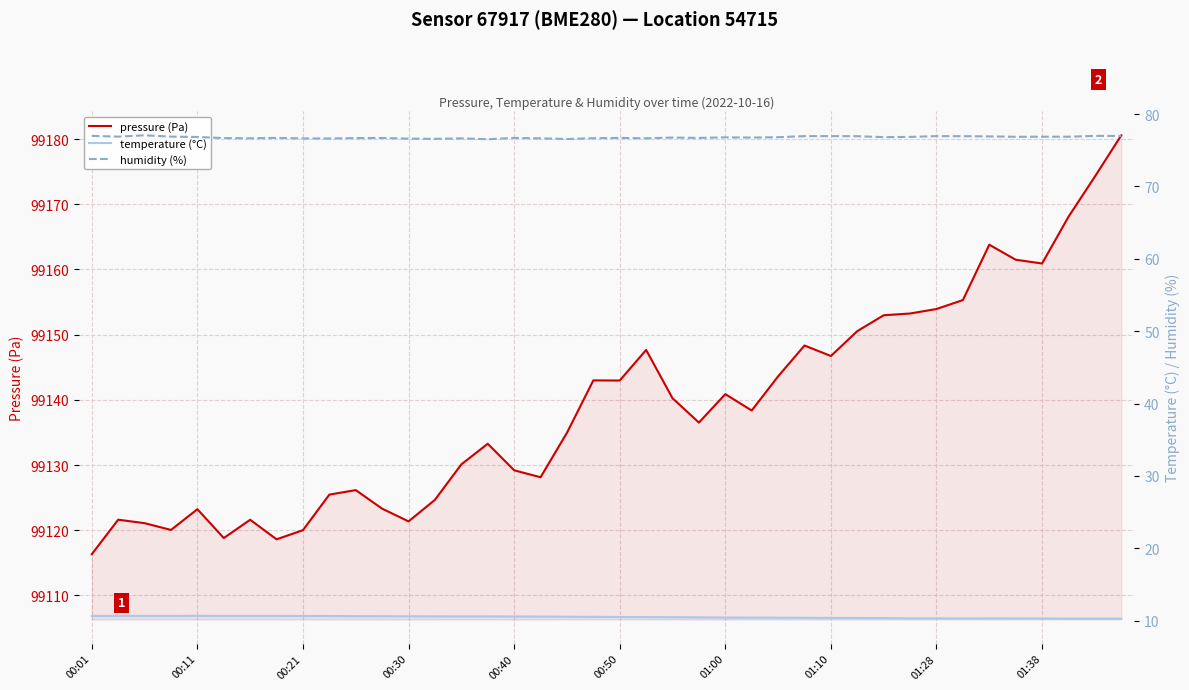

What is the value of the temperature (°C) point at the 32nd from the left?

10.3